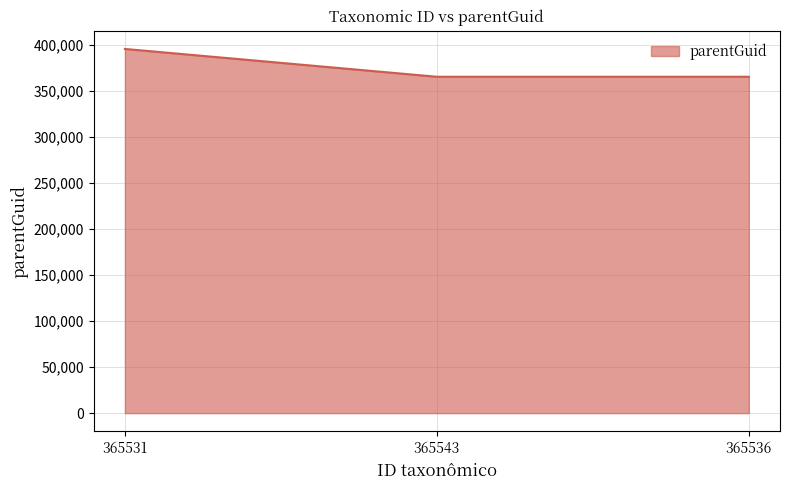

At which label is the value closest to 380642?

365543